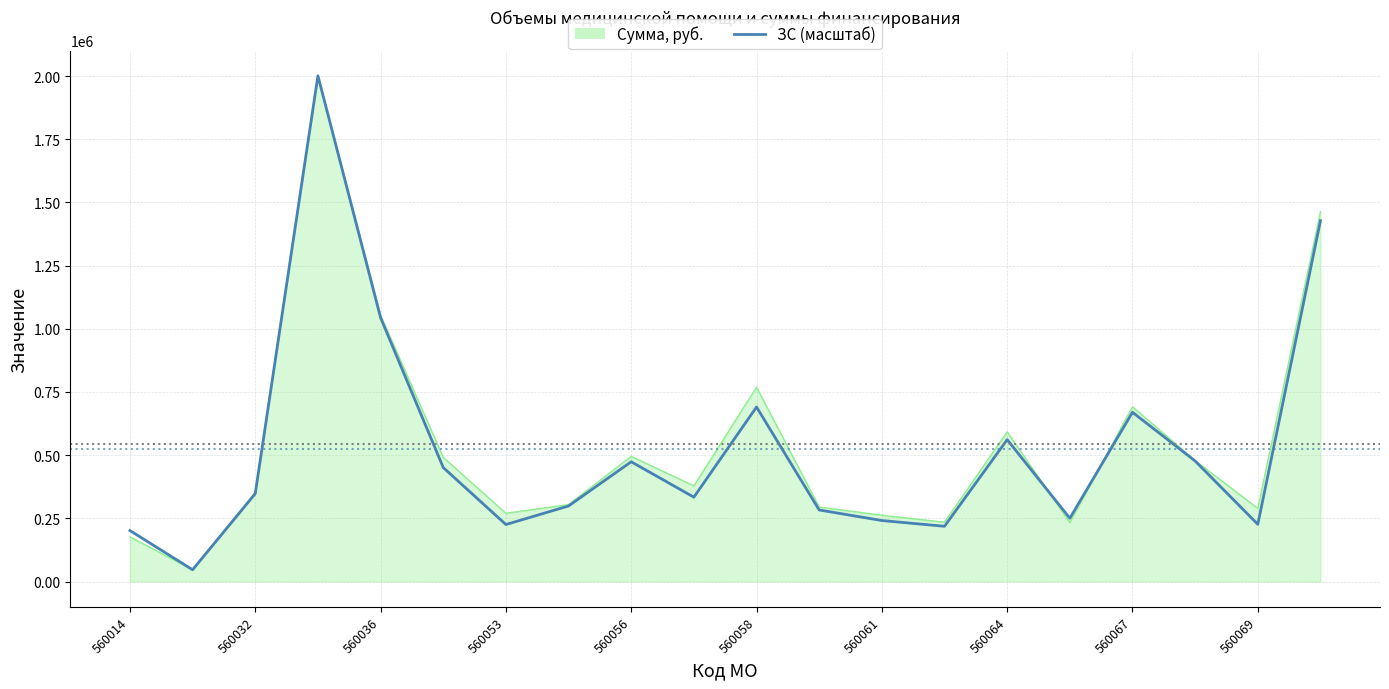

Which series has the widest spread of values?

ЗС (масштаб)